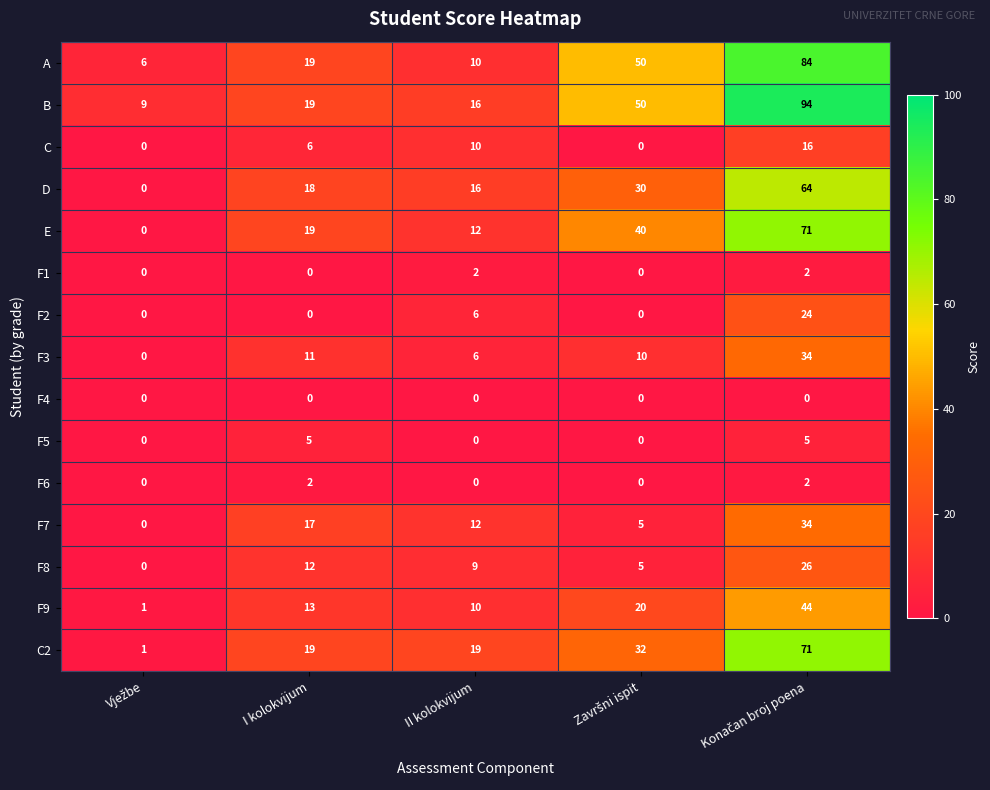

How many distinct data groups are displayed?

15